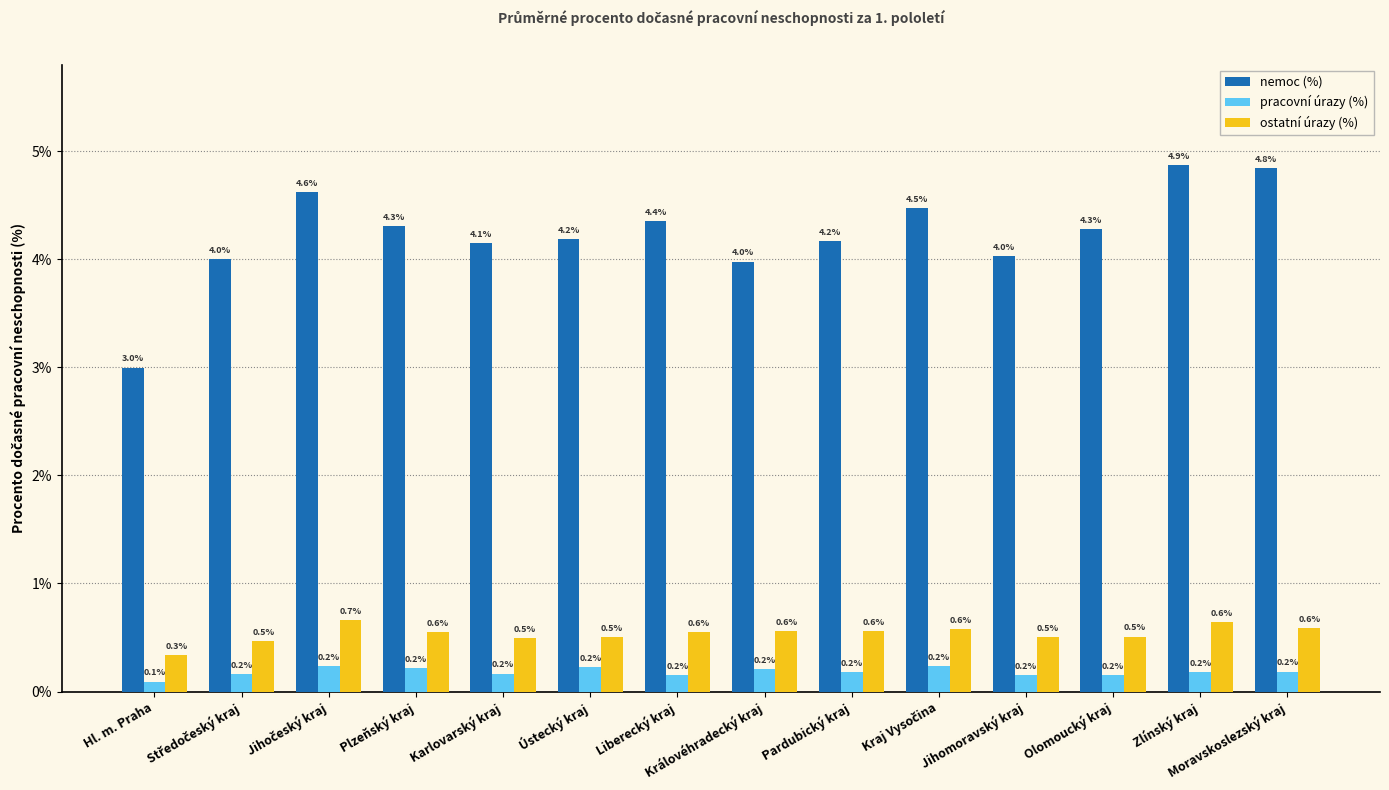

What is the difference between the second highest and second lowest values in the nemoc (%) series?

0.9